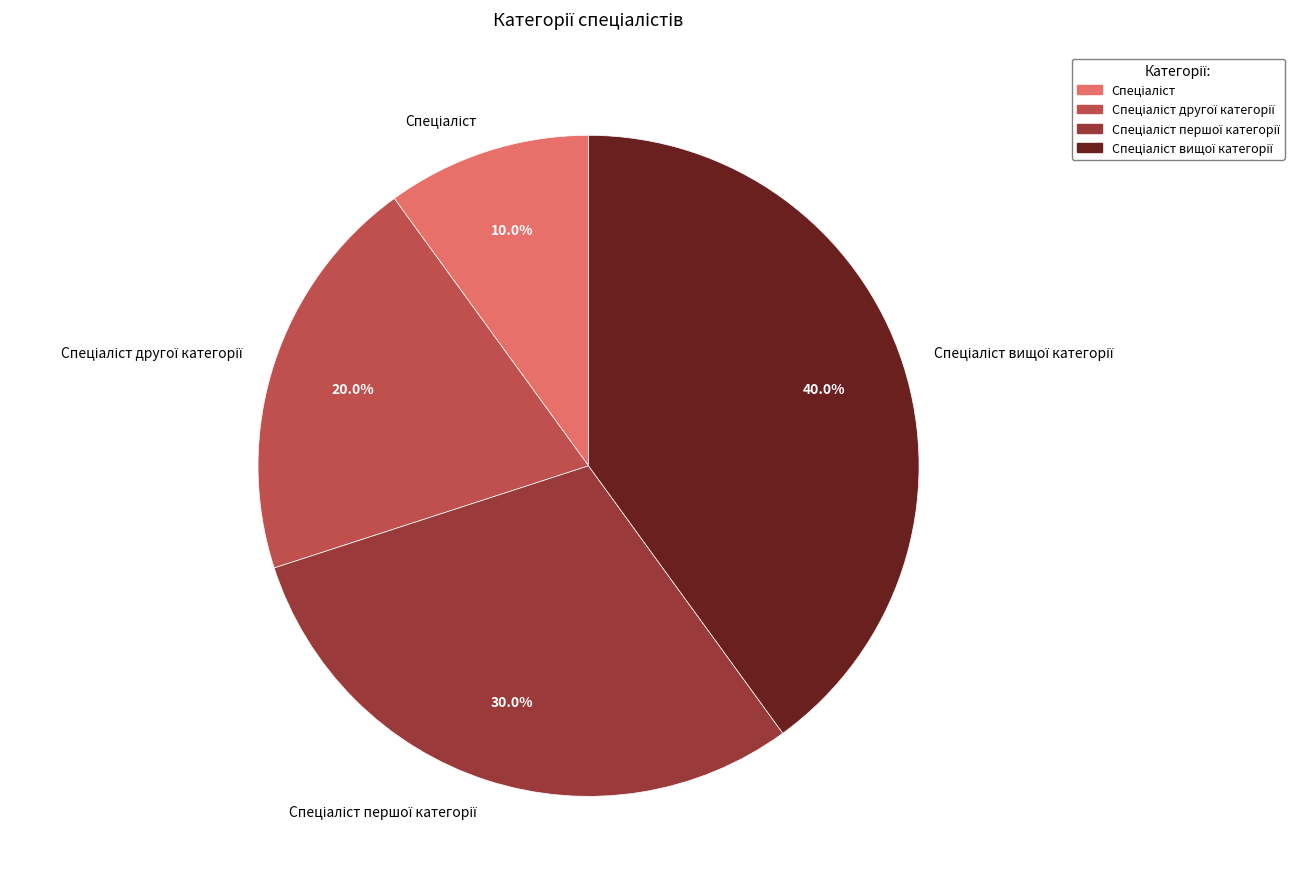

Is there a majority slice in this chart?

No